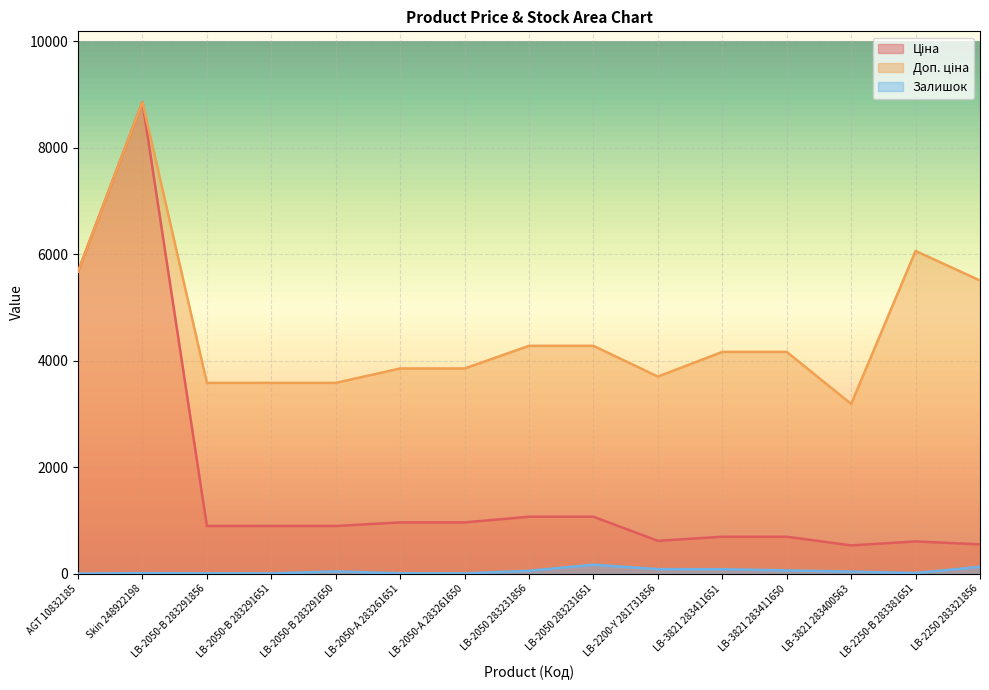

Where is the first local maximum for Залишок?

Skin 248922198